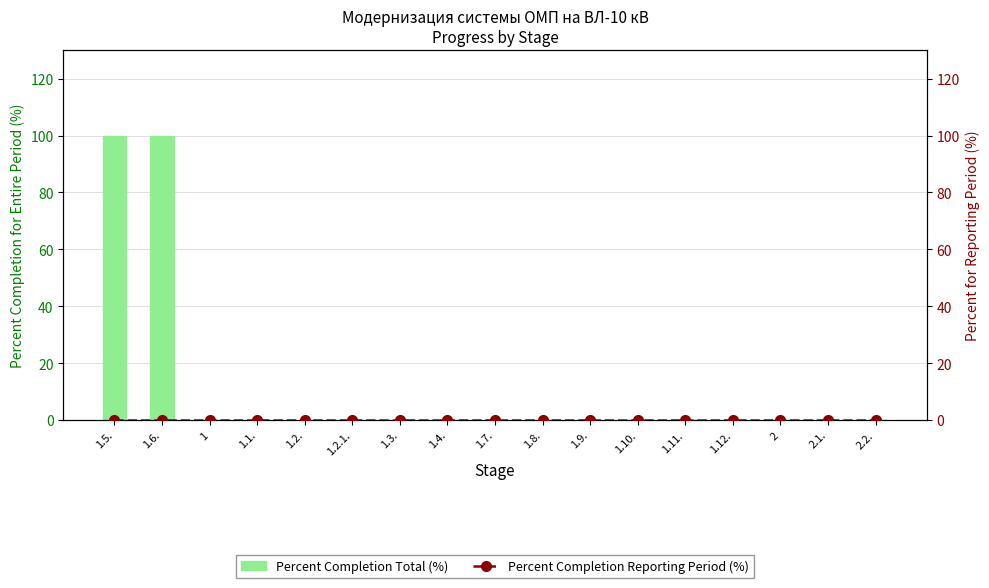

At which category does the chart reach its minimum across all series?

1